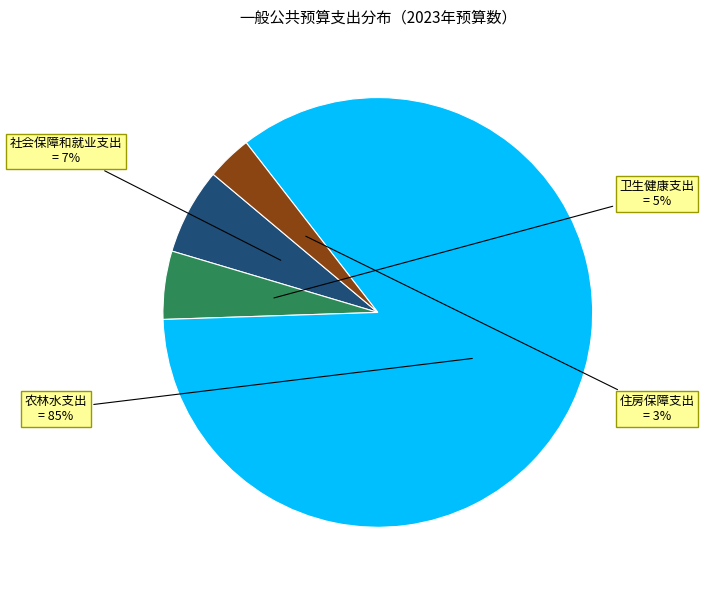

Do 卫生健康支出 and 社会保障和就业支出 together represent more than half of the pie?

No